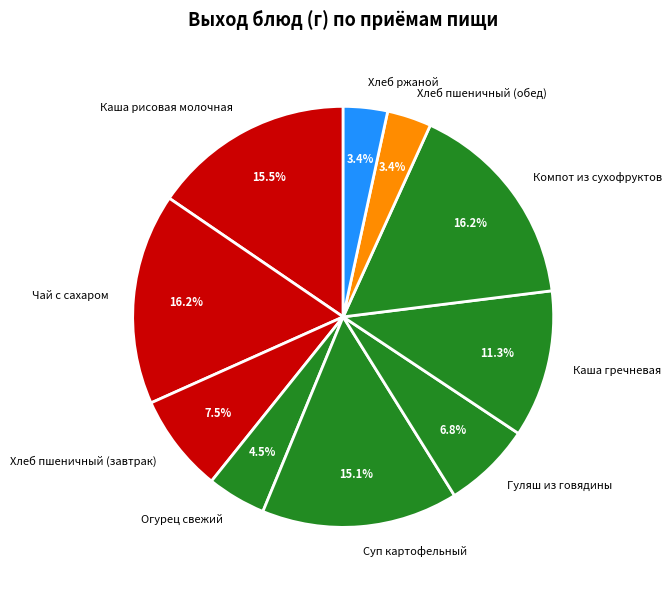

Combined, do Хлеб ржаной and Суп картофельный account for over 50%?

No